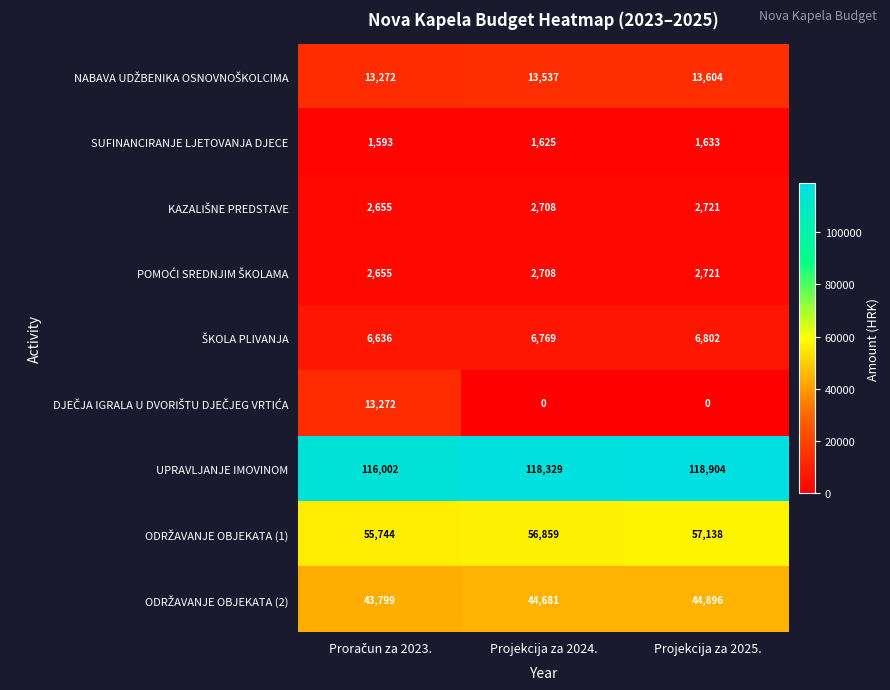

How many categories are shown in the chart?

3